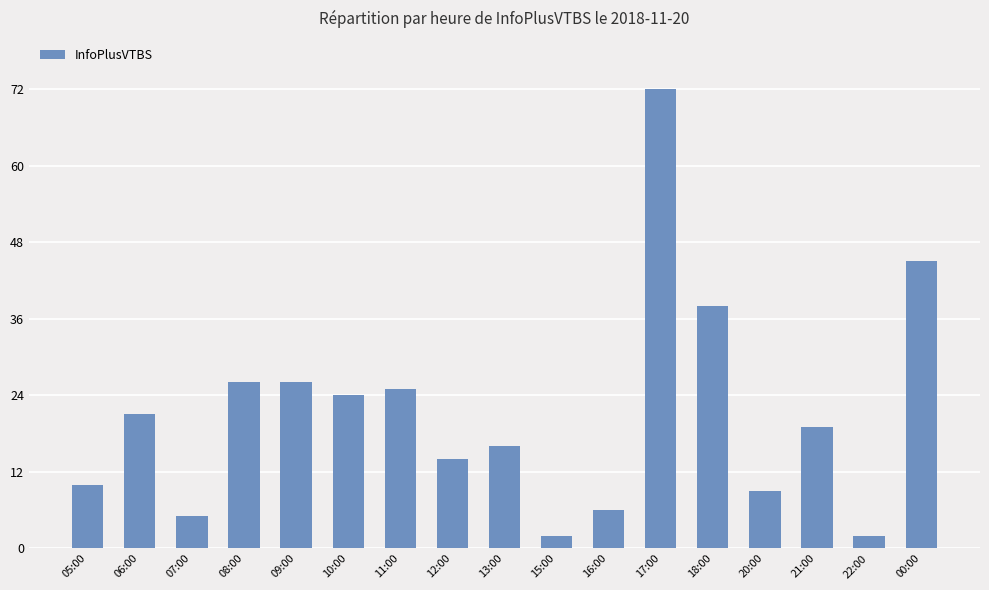

True or false: the data shows 26 at 09:00.

True